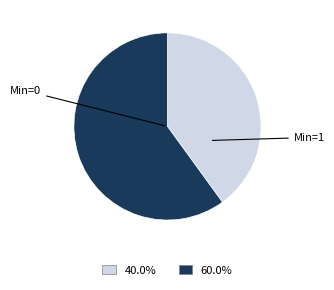

Is there any slice that represents more than half of the pie?

Yes